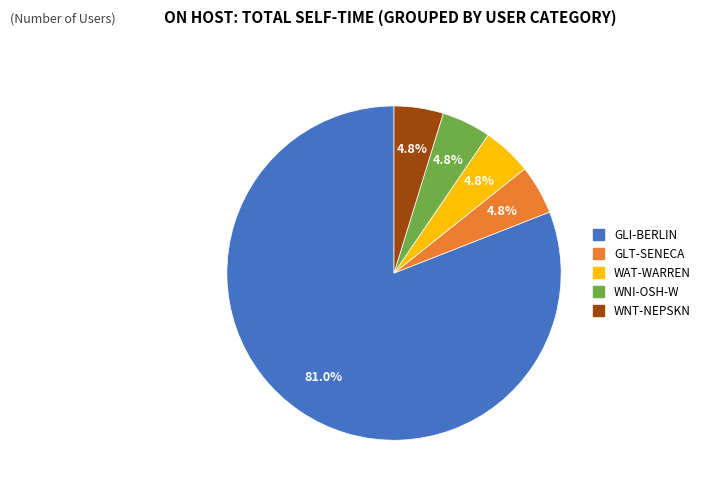

Between GLT-SENECA and GLI-BERLIN, which is larger?

GLI-BERLIN